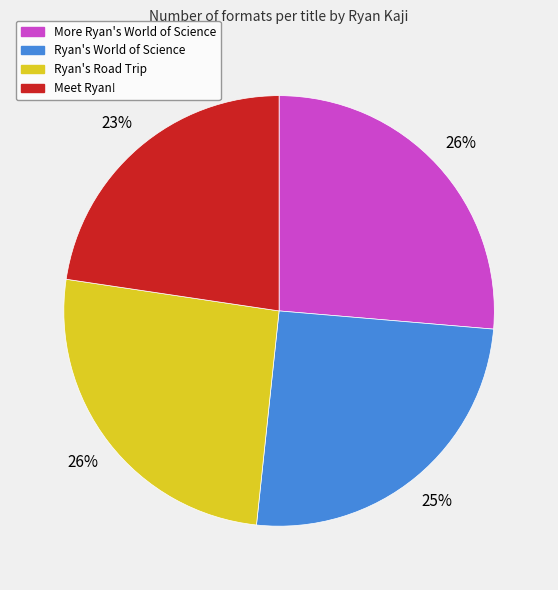

To the nearest percent, what is the average slice percentage?

25%